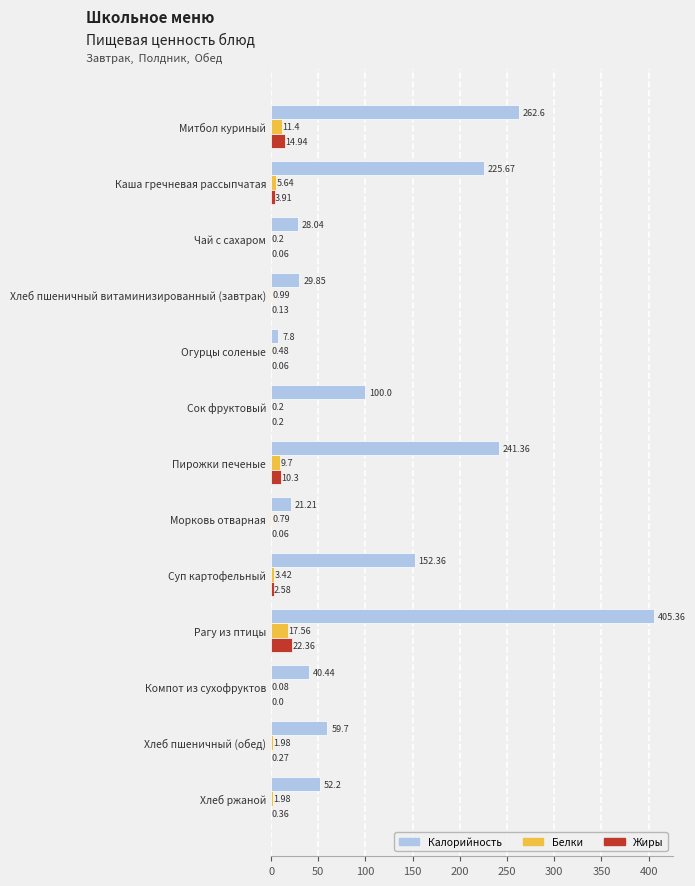

At which category is the sum across all series the highest?

Рагу из птицы